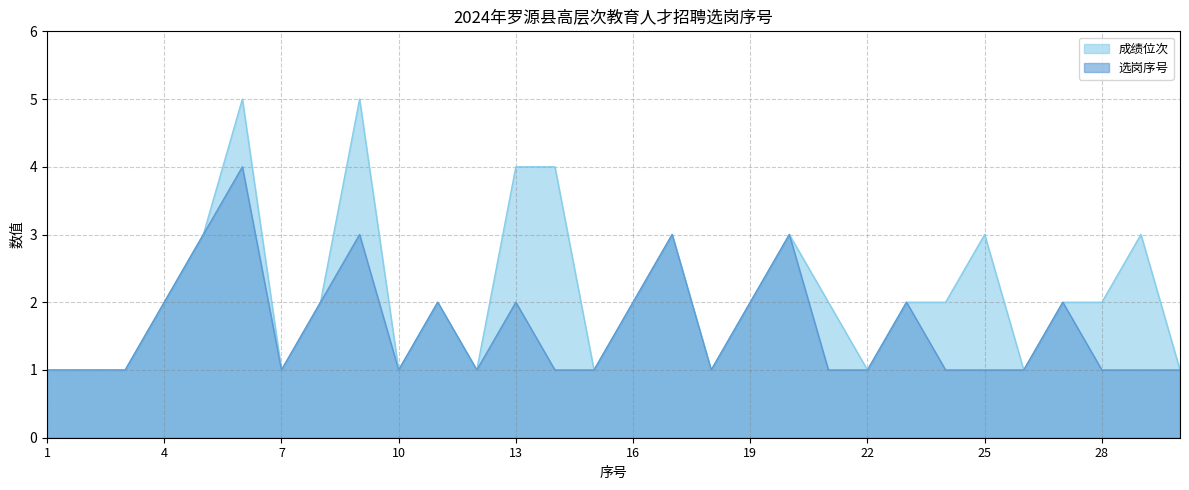

What is the total value across all series at 5?

6